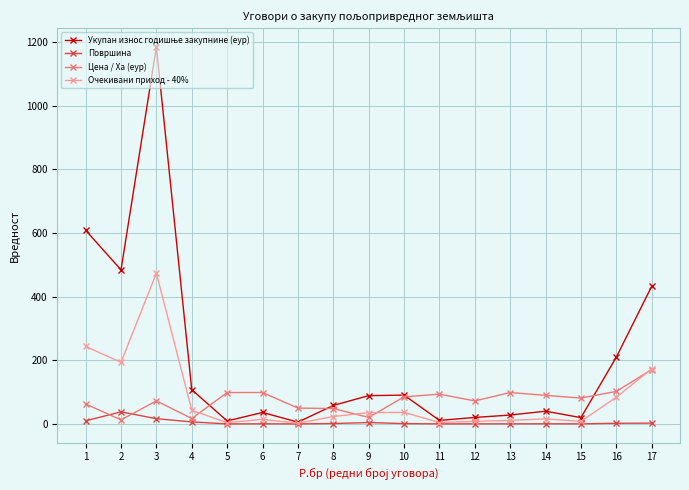

True or false: Цена / Ха (еур) has more than 2 points higher than both neighbors.

True